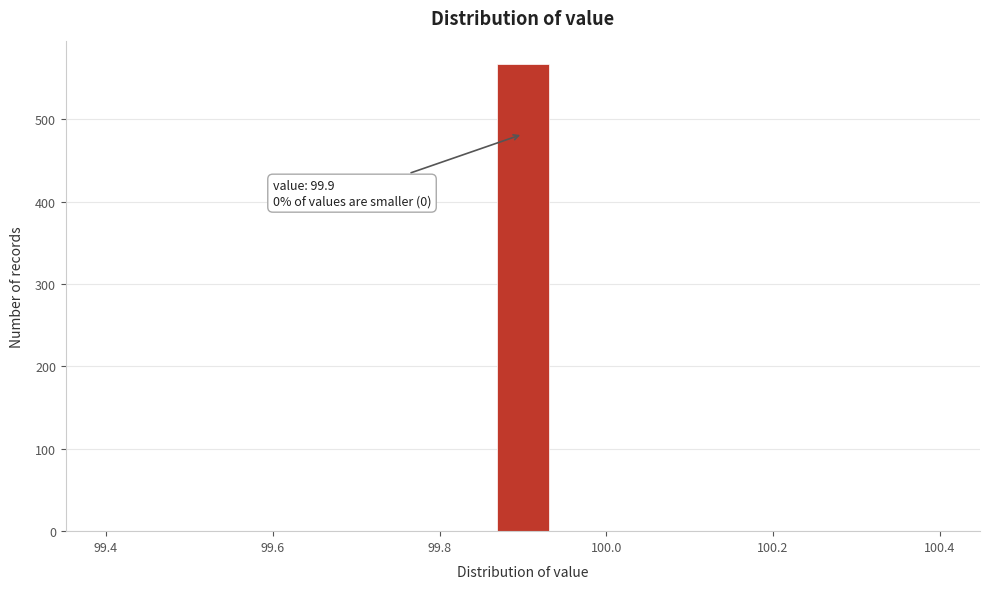

Around what value on the x-axis is the tallest bar? Give the approximate position of its centre, as read against the axis.

99.90